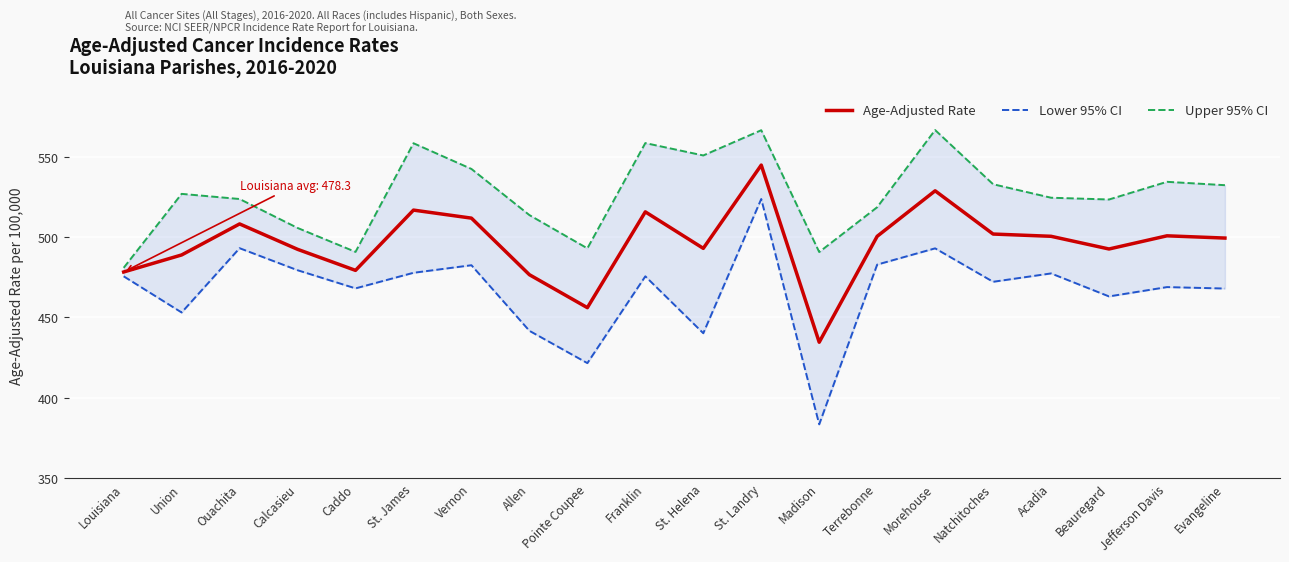

What is the spread (max minus min) of values at Union?

73.8